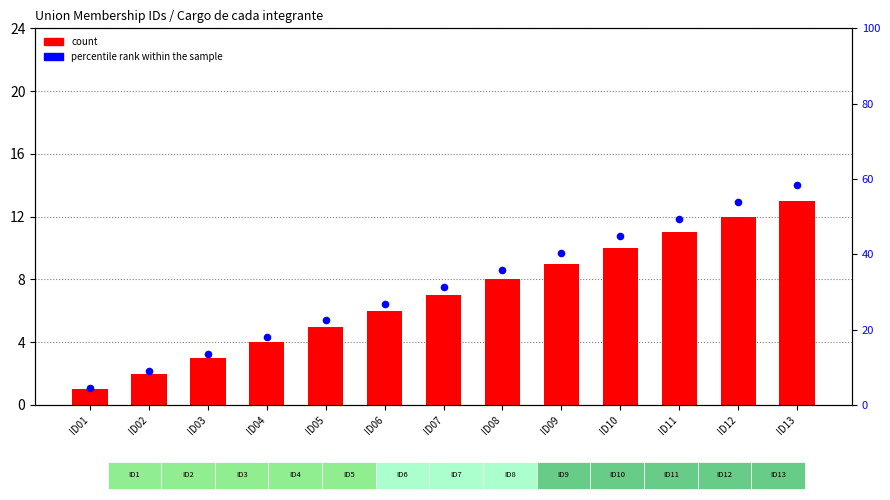

At how many categories does at least one series exceed 4?

10